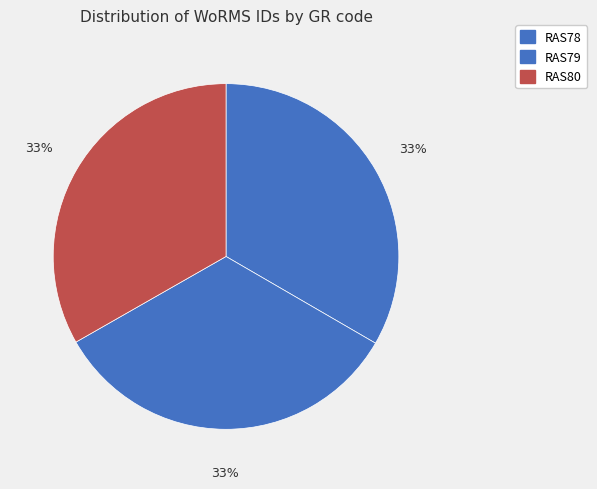

How many segments does this pie chart have?

3